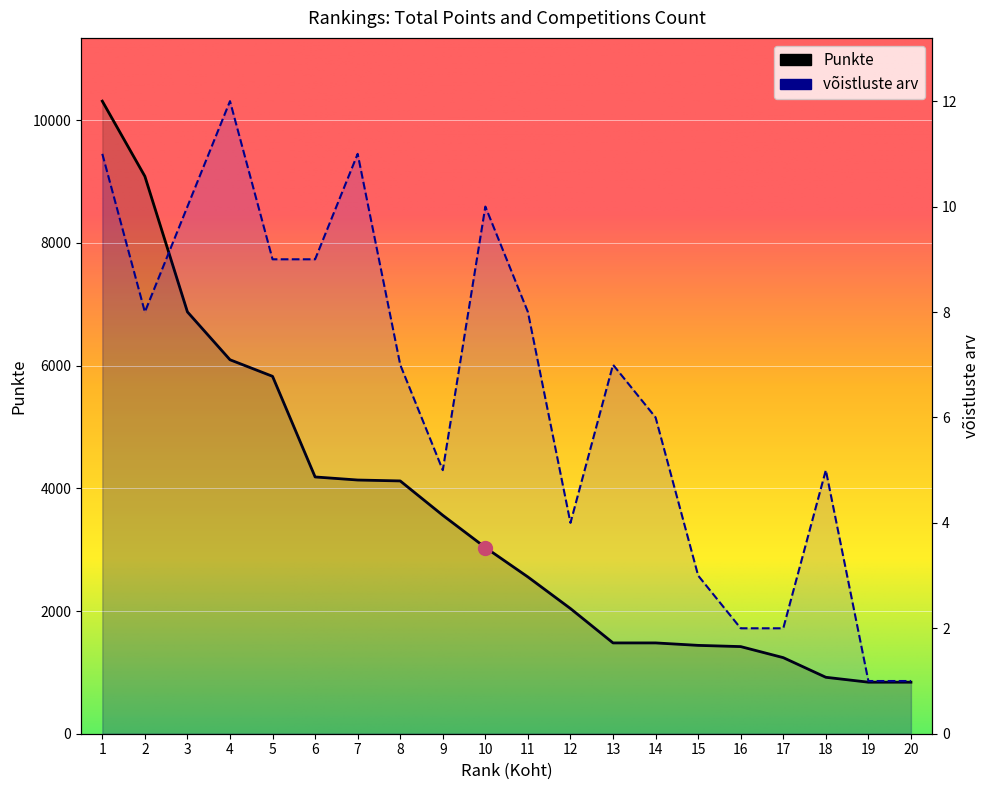

Where does the Punkte series first go above 3035?

1